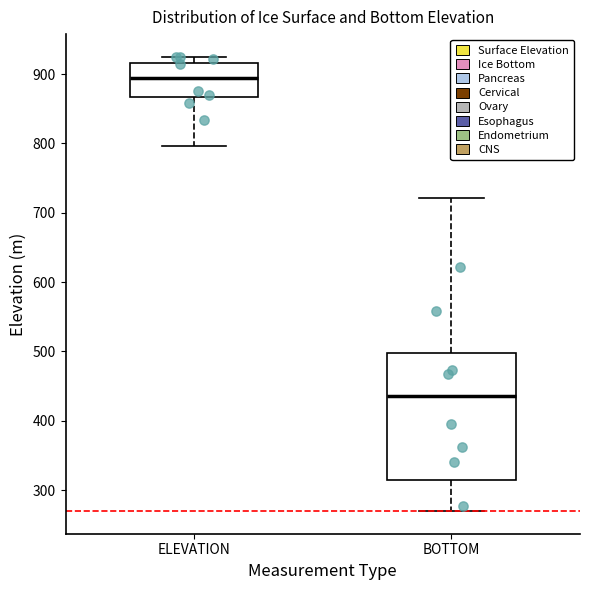

Reading left to right, transcribe this box plot: for each box, give where its median line is, the range the box spans, and where its two whiskers end, as read against the y-axis. The values are not printed on the chart, so give them approximately, as read against the axis.

ELEVATION: median 890, box 870 to 920, whiskers 800 to 920 (just above the box's upper edge)
BOTTOM: median 440, box 320 to 500, whiskers 270 to 720